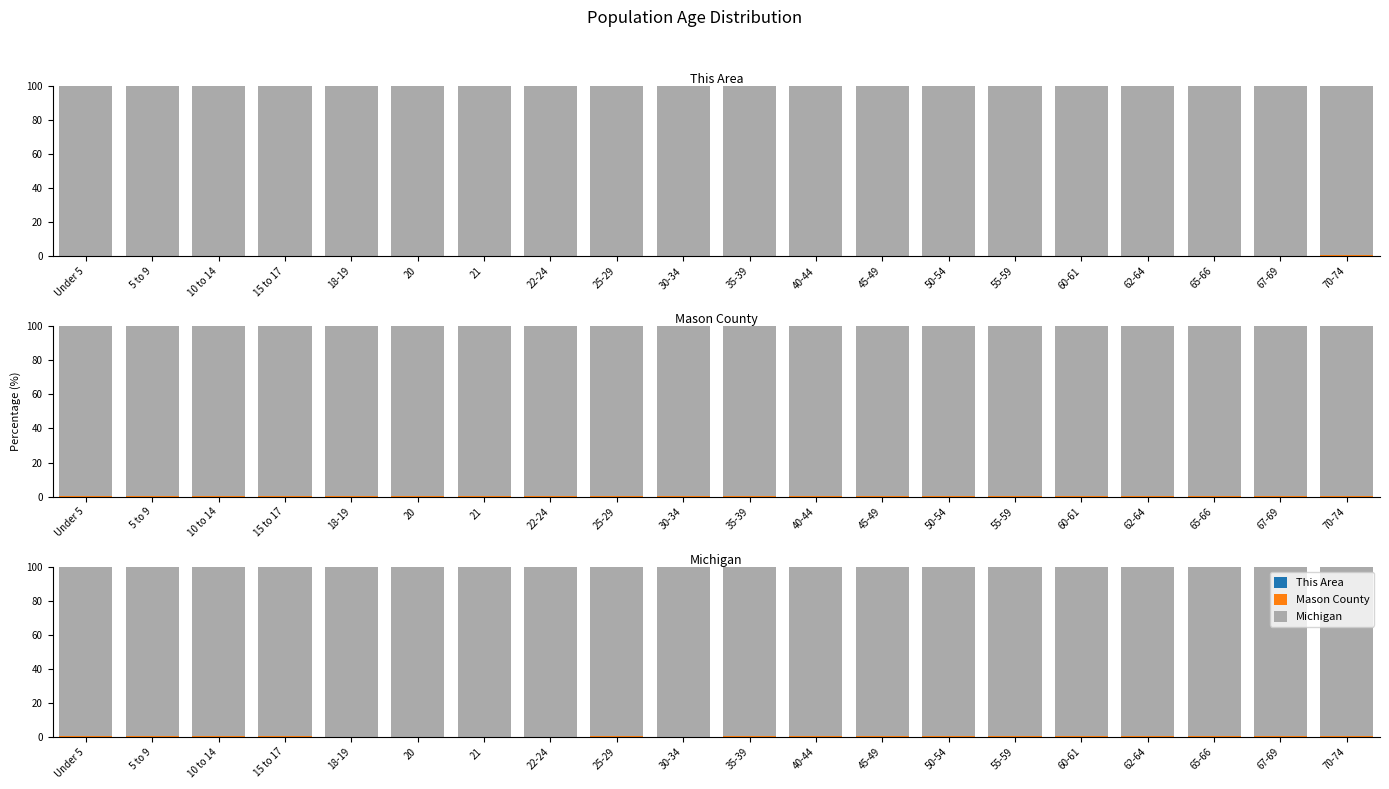

Which series has the largest range (max minus min)?

Michigan